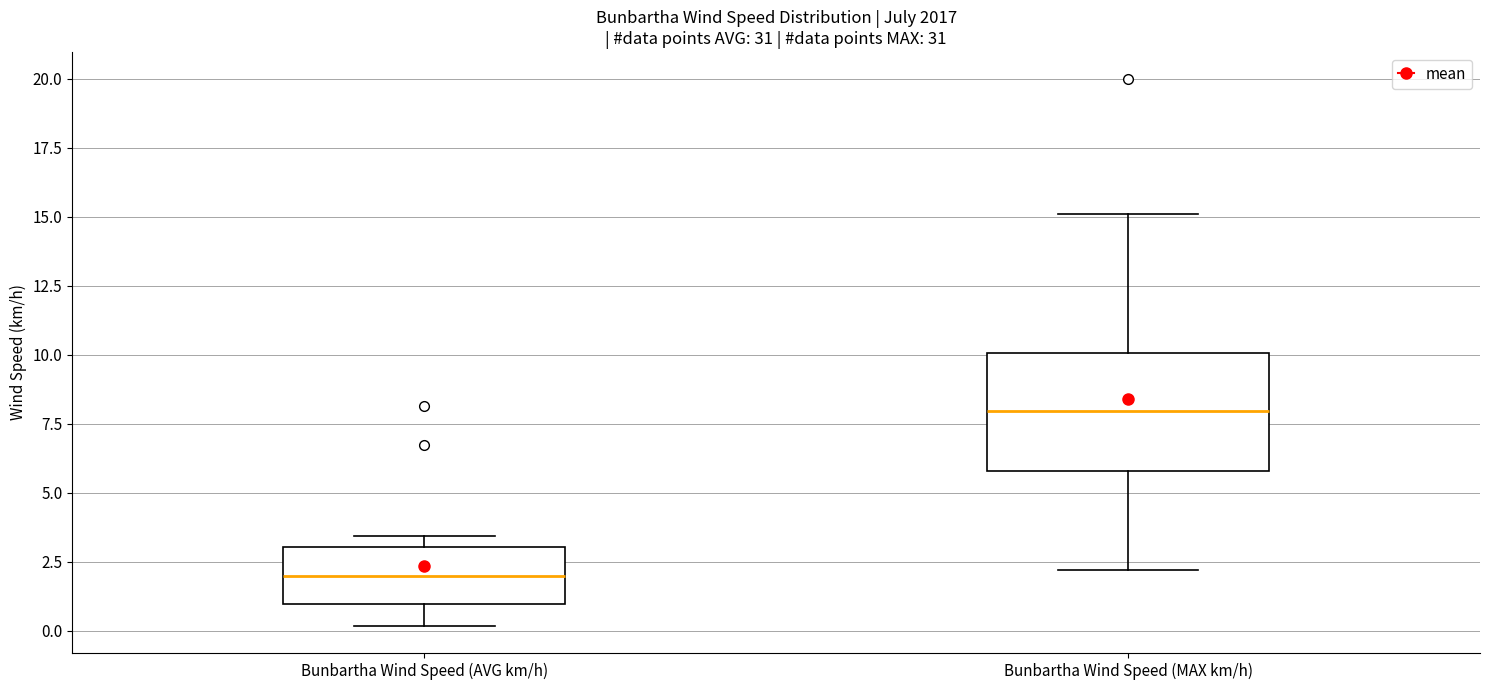

Reading left to right, read every box against the y-axis: the position of its median line, the range the box covers, and the ends of its whiskers. The values are not printed on the chart, so give them approximately, as read against the axis.

Bunbartha Wind Speed (AVG km/h): median 2.0, box 1.0 to 3.0, whiskers 0.0 to 3.5
Bunbartha Wind Speed (MAX km/h): median 8.0, box 6.0 to 10.0, whiskers 2.0 to 15.0